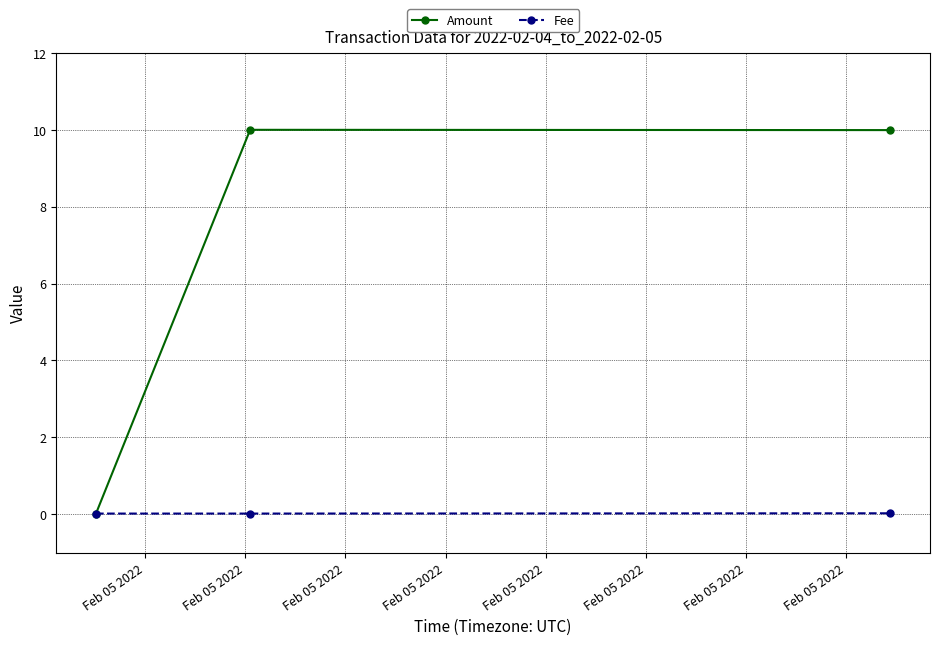

Which series has the largest total across all categories?

Amount